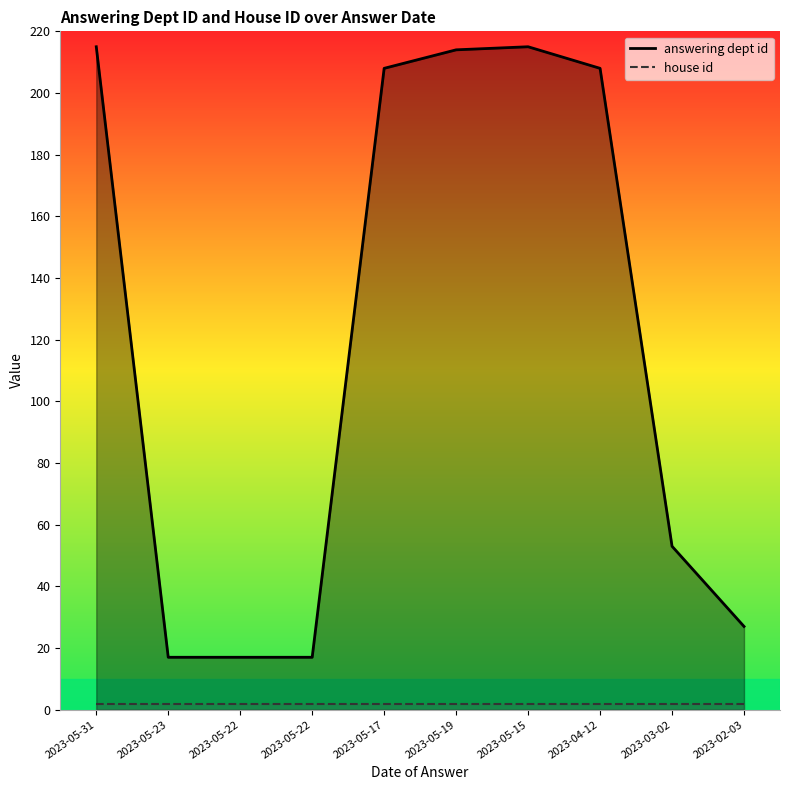

How many interior local peaks does the answering dept id series have?

1